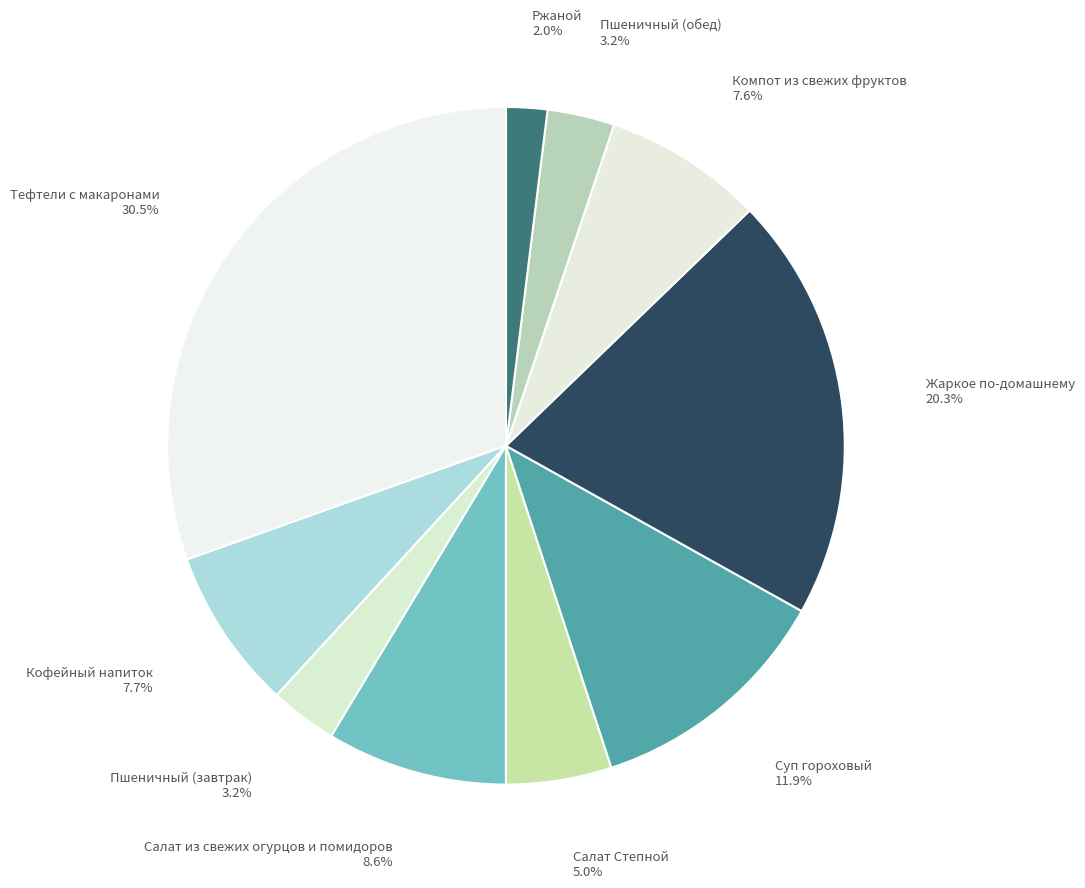

Is there any slice that represents more than half of the pie?

No